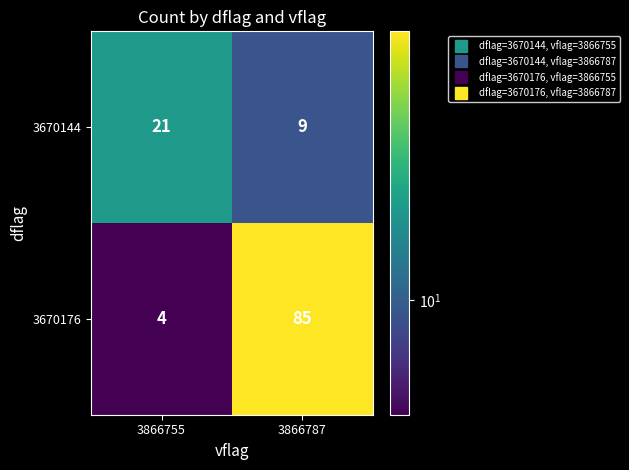

Which series has the widest spread of values?

3670176